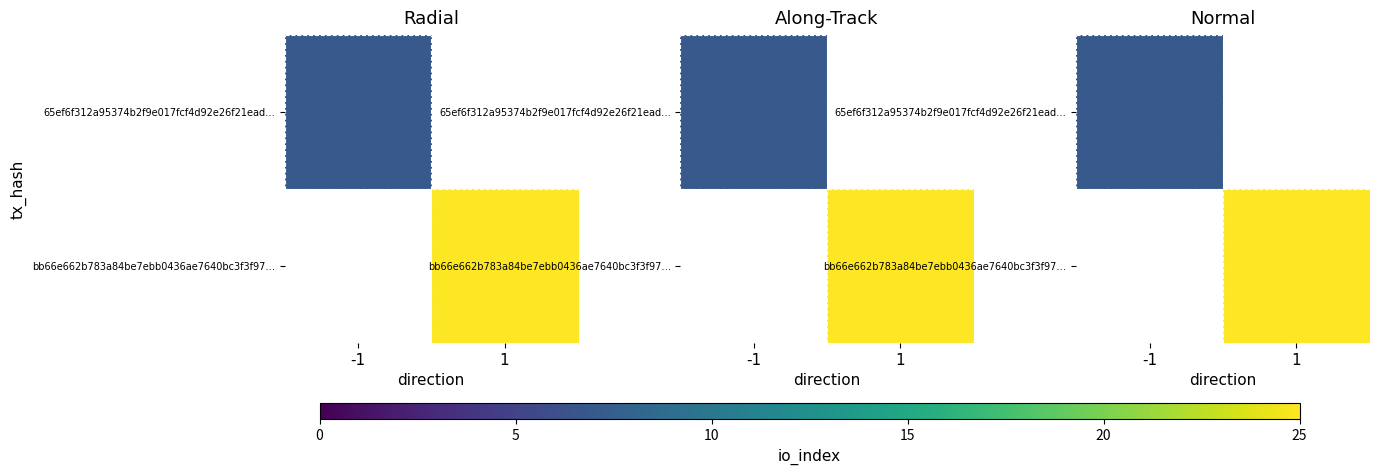

At which category does the chart reach its peak across all series?

1